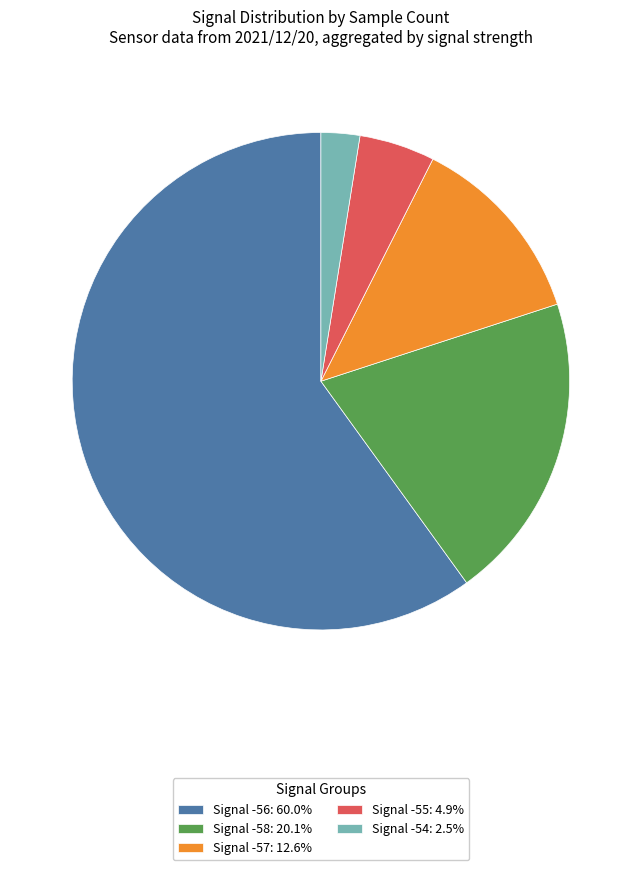

Is Signal -54: 2.5% the majority of the pie?

No